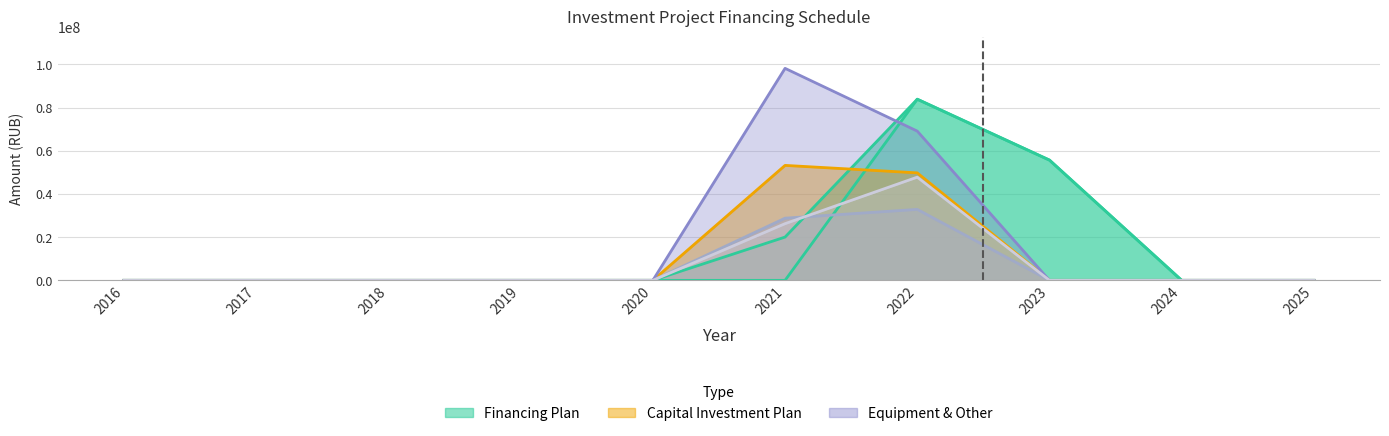

Count the number of categories in the chart.

10